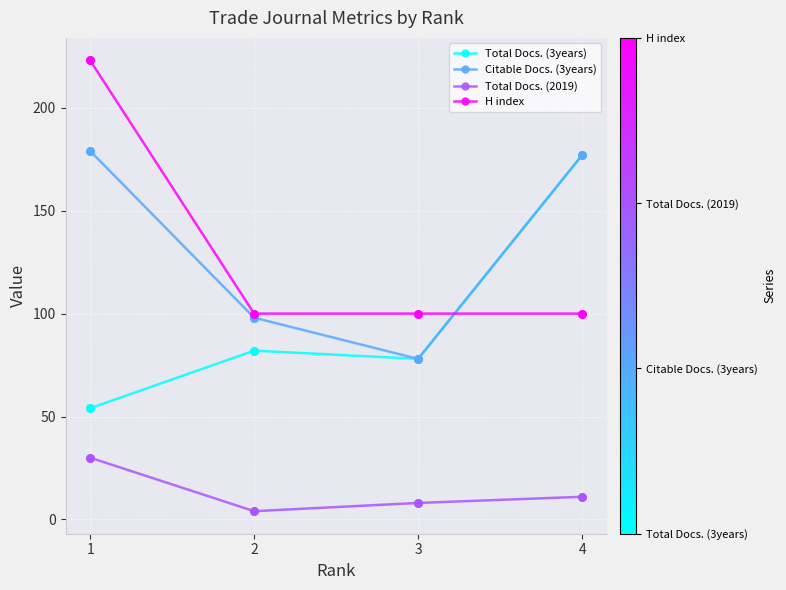

Which series changed the most between 1 and 2?

H index